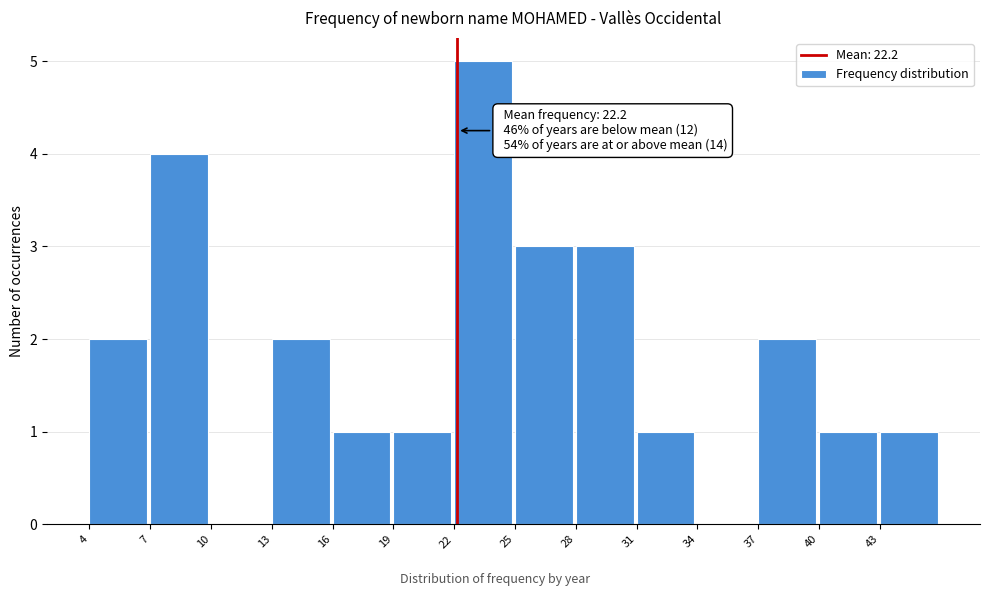

Which range on the x-axis has the tallest bar?

22 to 25